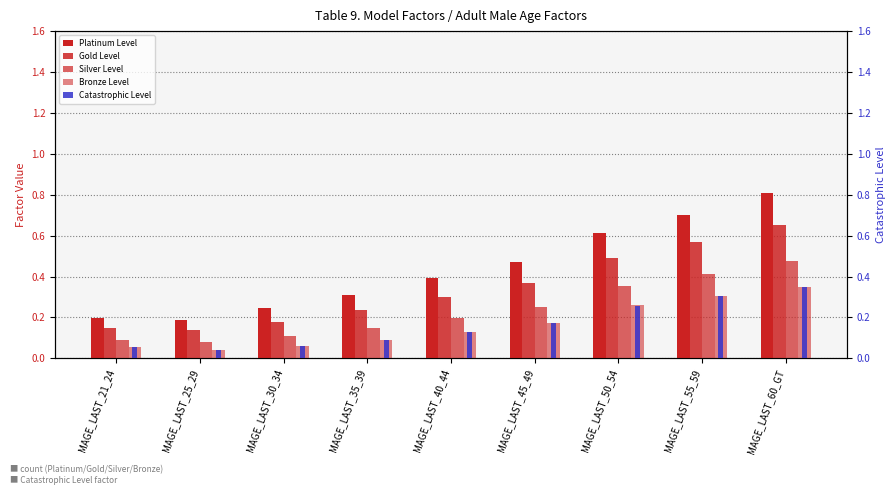

How many Gold Level values are between 0 and 1?

9